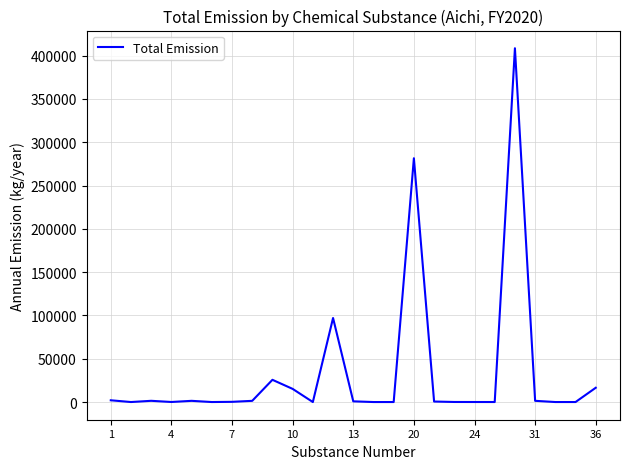

What is the greatest value displayed?

408487.8